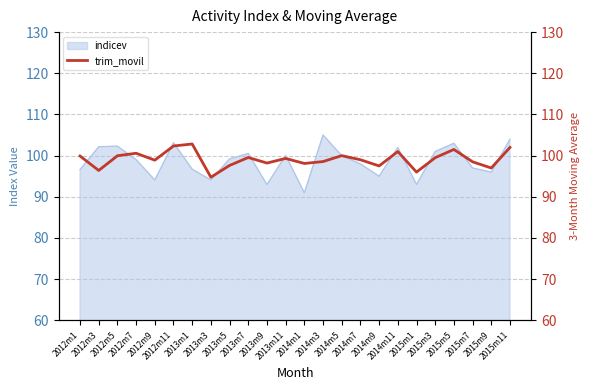

What position from the left is 2013m11?

12